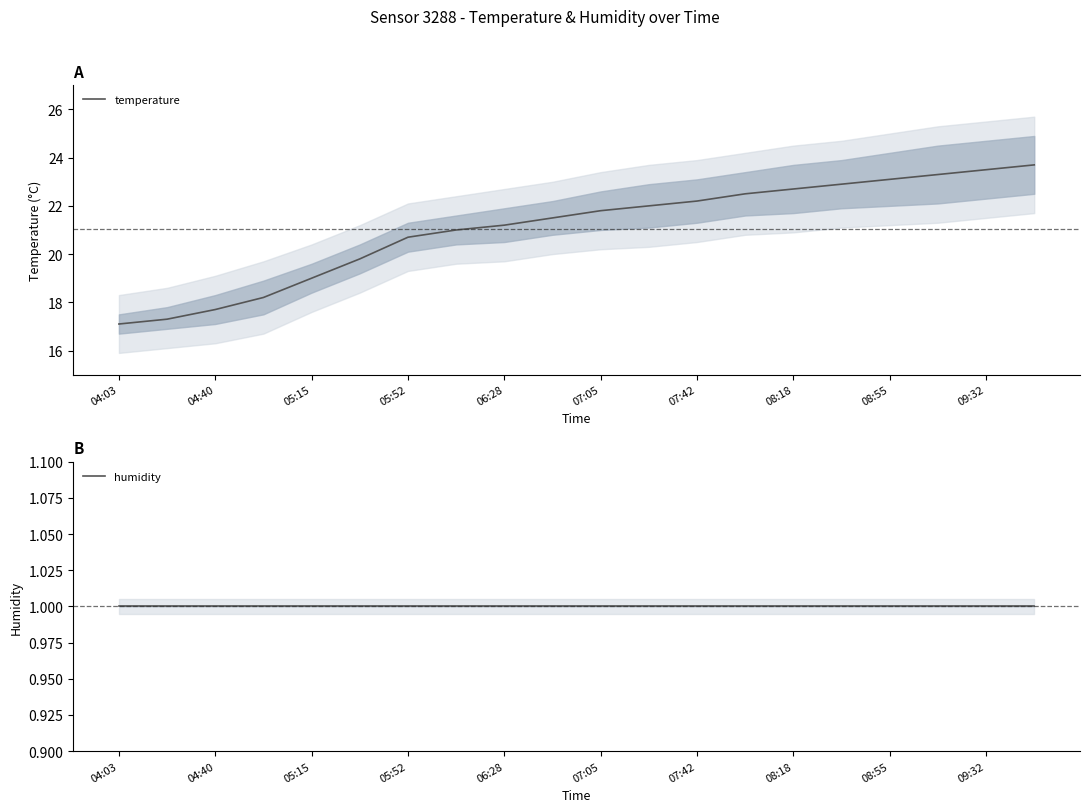

The value of humidity at 13 is 1.0. True or false?

True